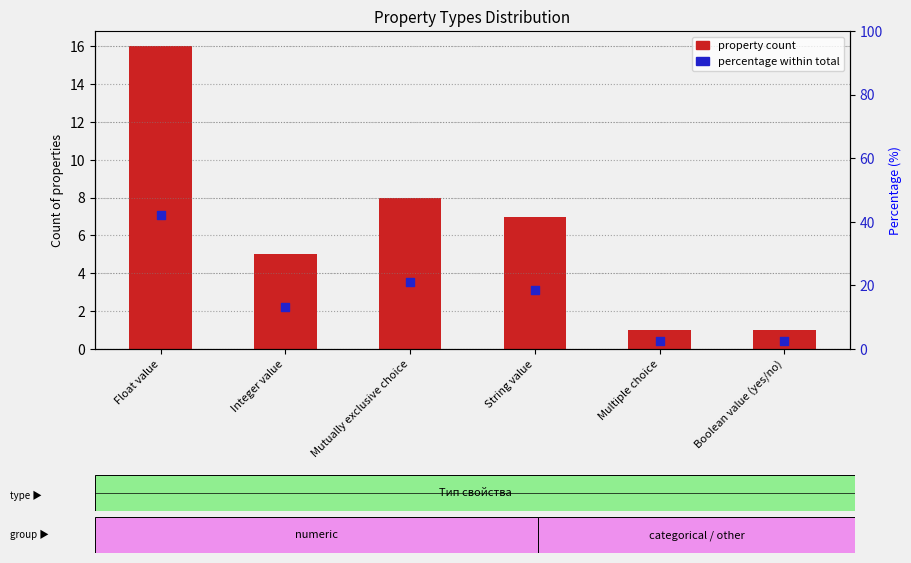

At how many categories does at least one series exceed 20?

2